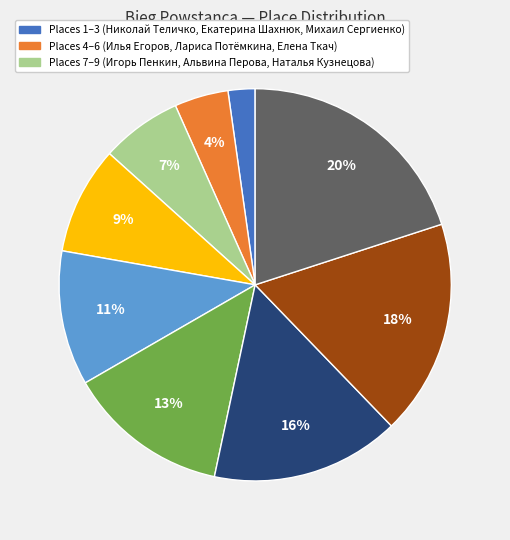

To the nearest percent, what is the average slice percentage?

11%